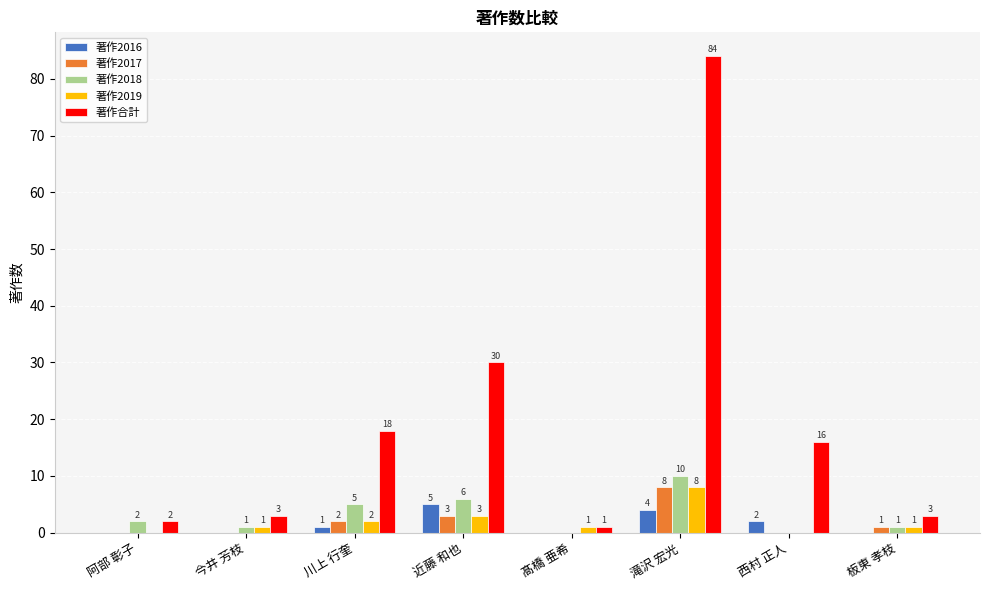

At which label is 著作2017 closest to 4?

近藤 和也